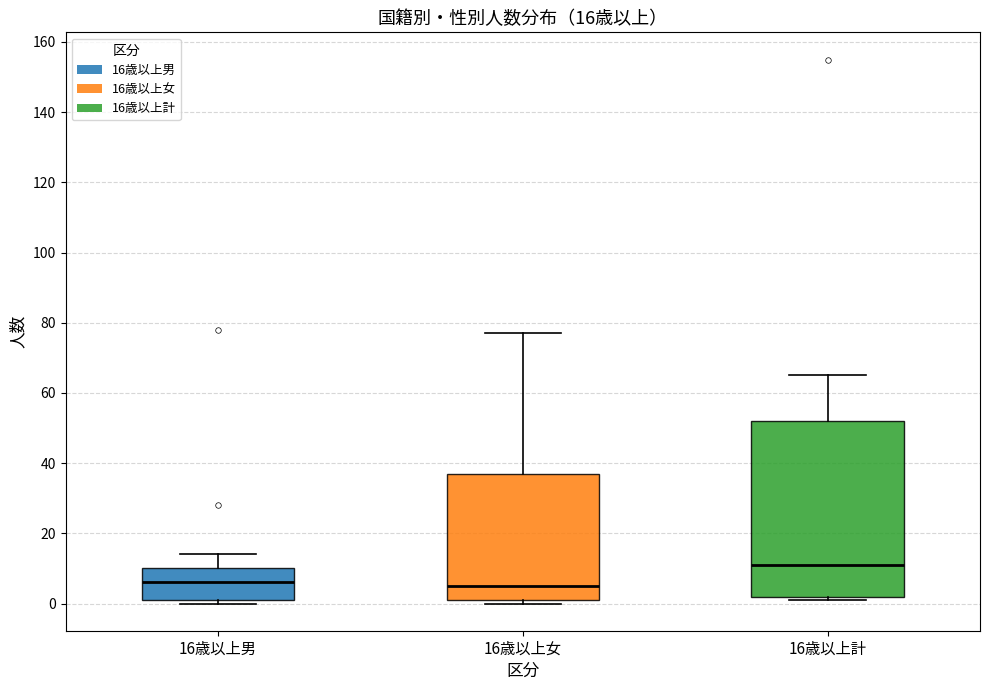

Which box's median line is the highest?

16歳以上計